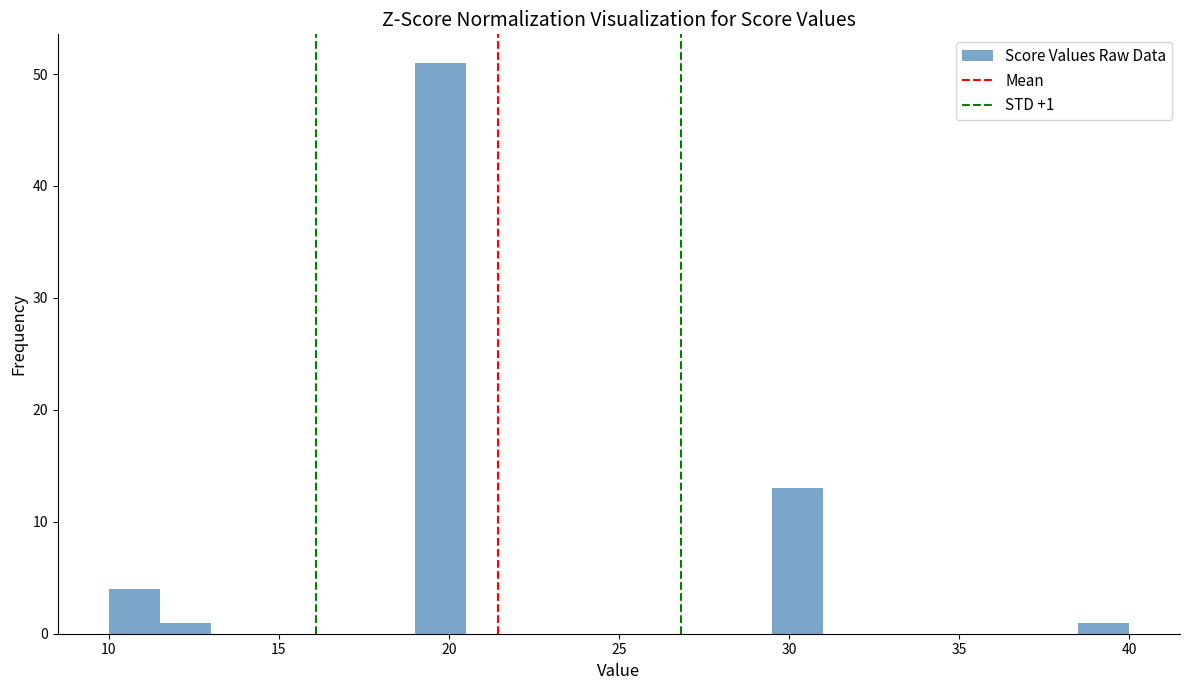

Around what value on the x-axis is the tallest bar? Give the approximate position of its centre, as read against the axis.

20.0